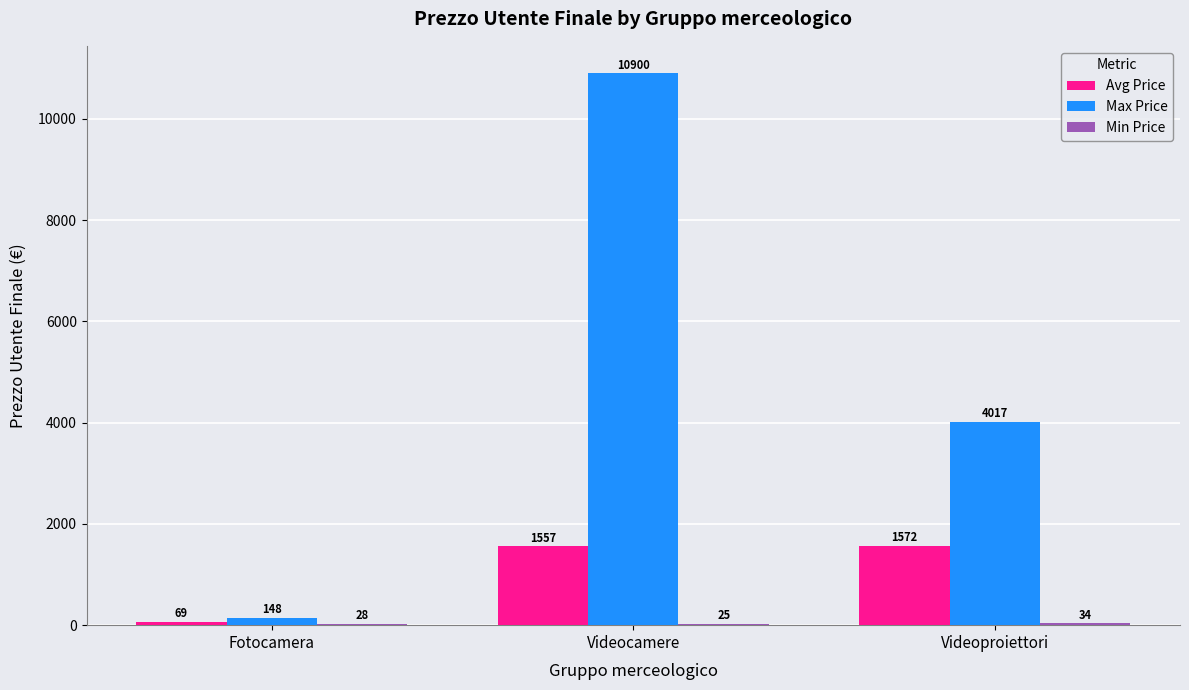

What is the greatest value displayed?

10900.0